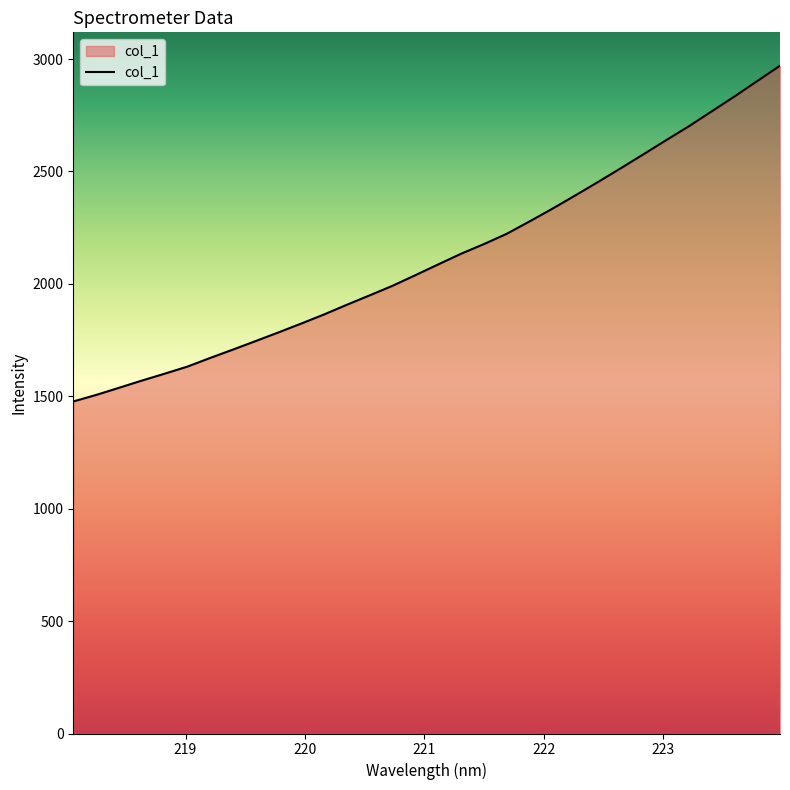

What is the smallest value displayed?

1477.1